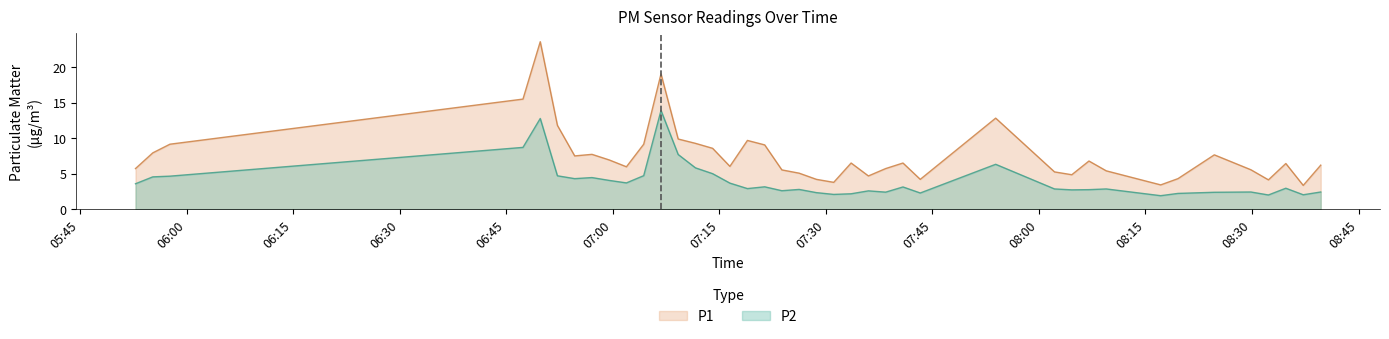

Which series has the largest total across all categories?

P1